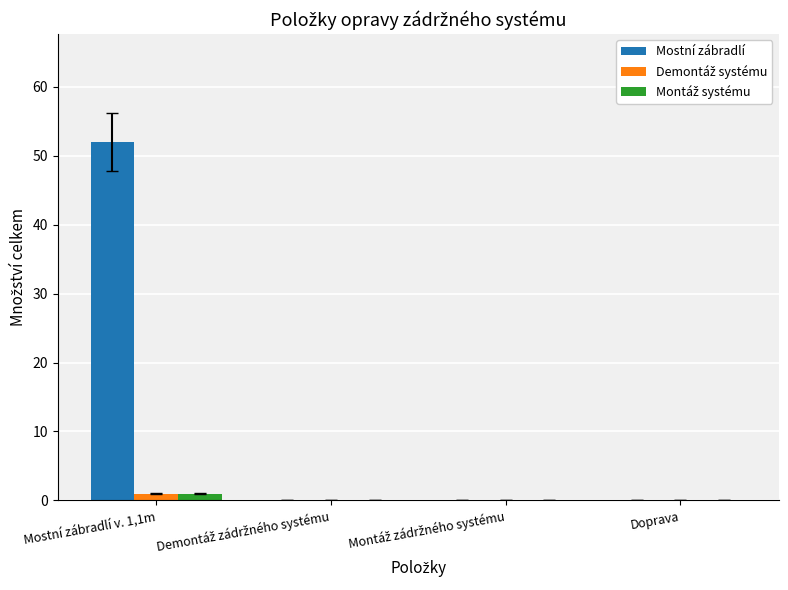

At which category is the sum across all series the highest?

Mostní zábradlí v. 1,1m